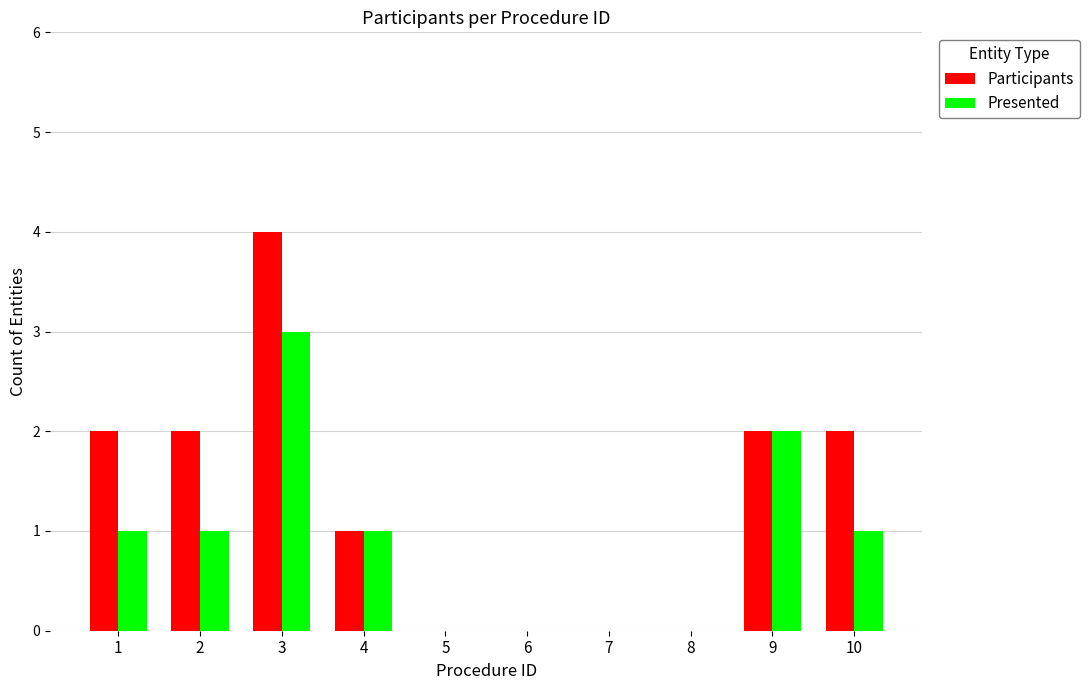

At which category is the sum across all series the highest?

3